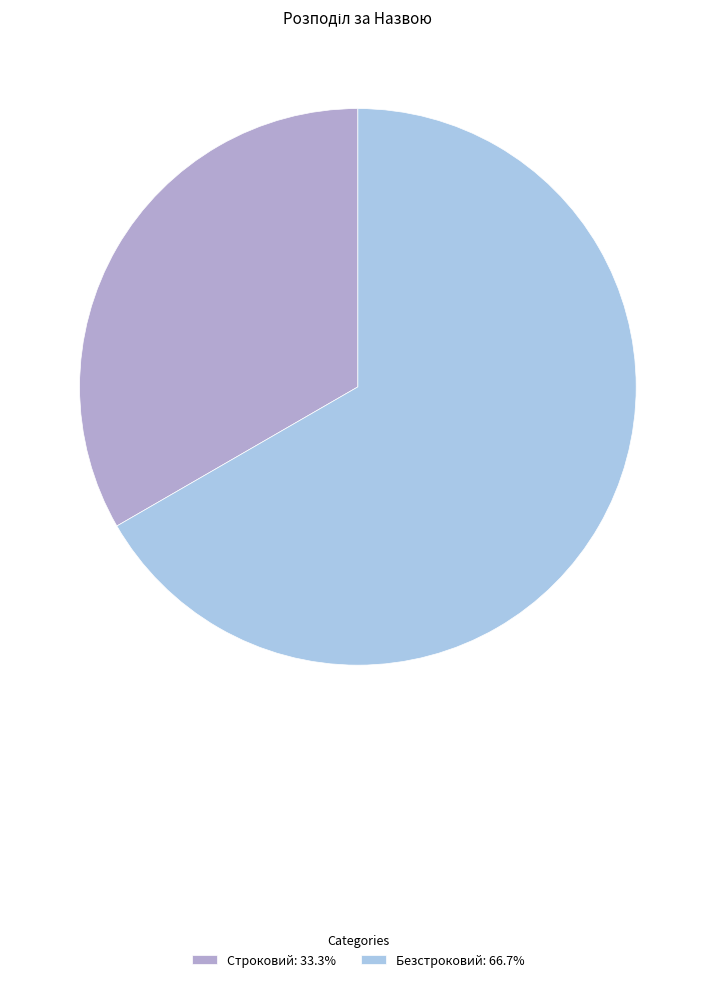

Approximately how many times larger is the value at Безстроковий: 66.7% compared to Строковий: 33.3%?

2.0